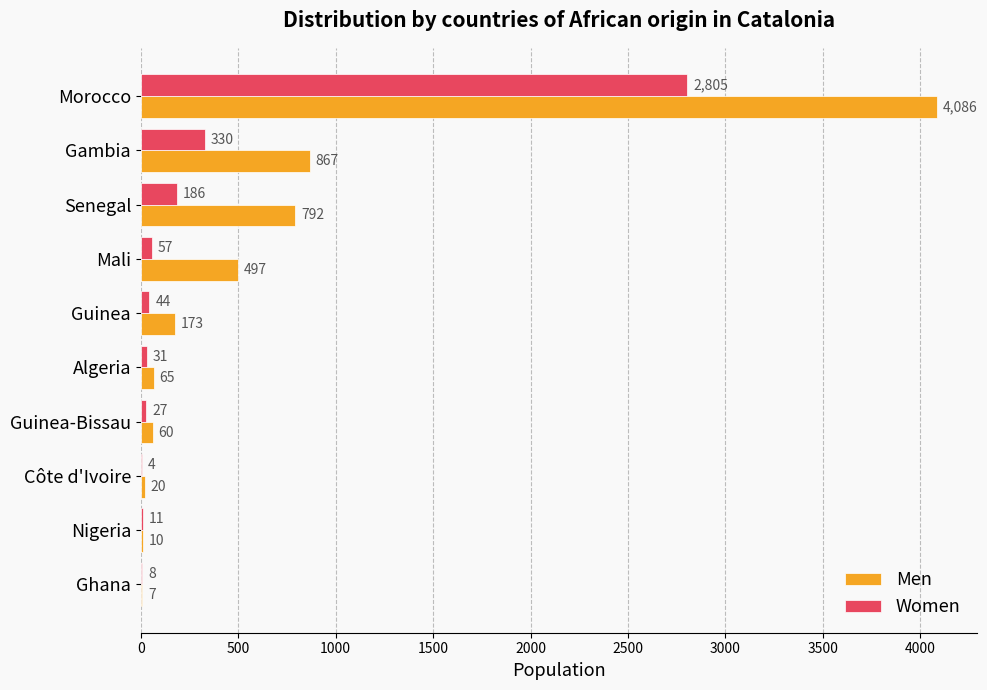

The Women series shows 503 at Gambia. True or false?

False